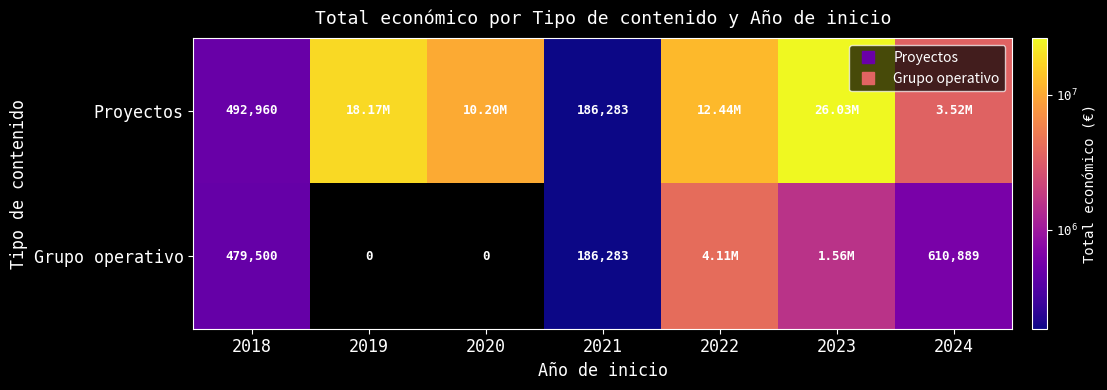

How many values in Grupo operativo are above zero?

5